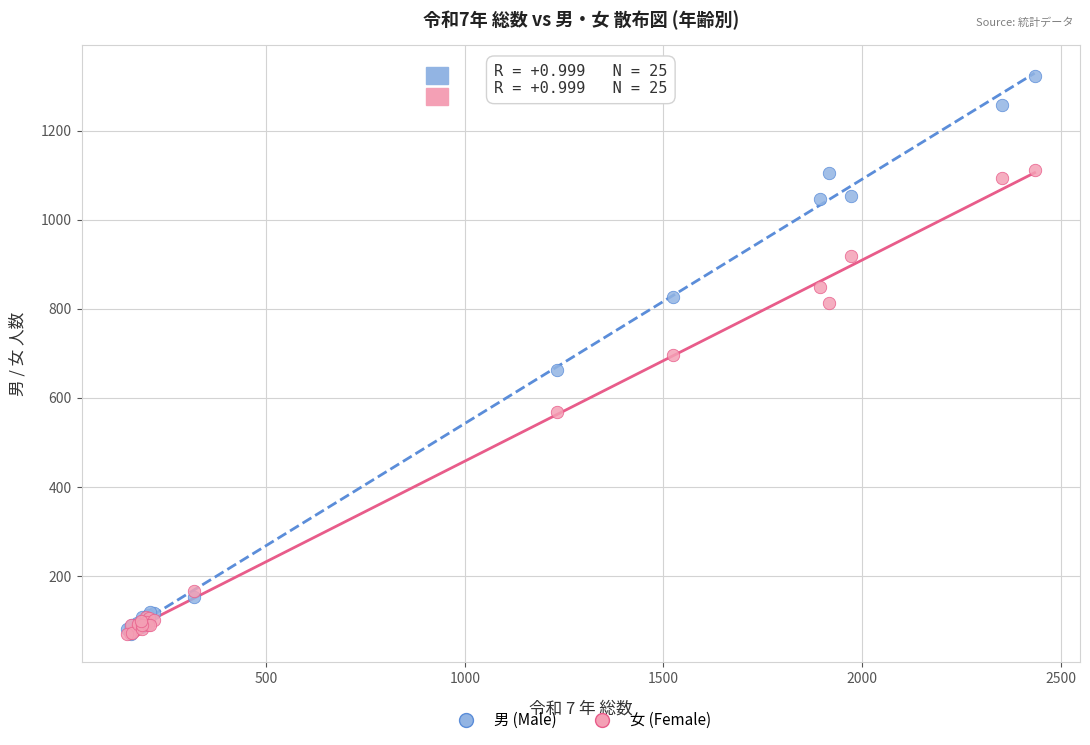

In the 女 (Female) series, what Y value is closest to 591?

569